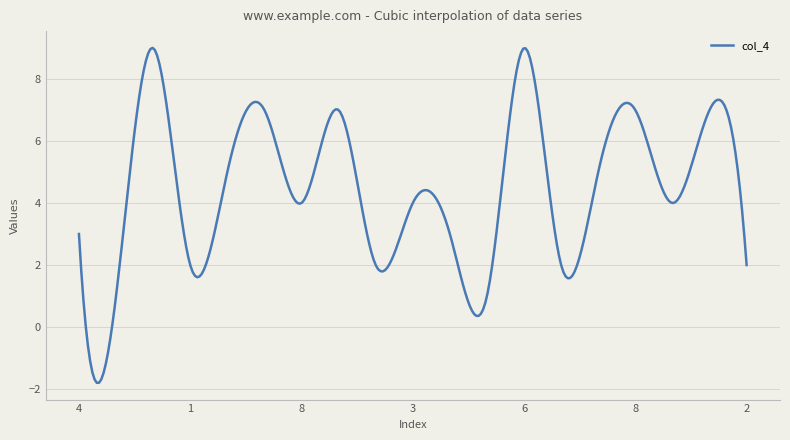

What is the difference between the maximum and minimum values?

10.8